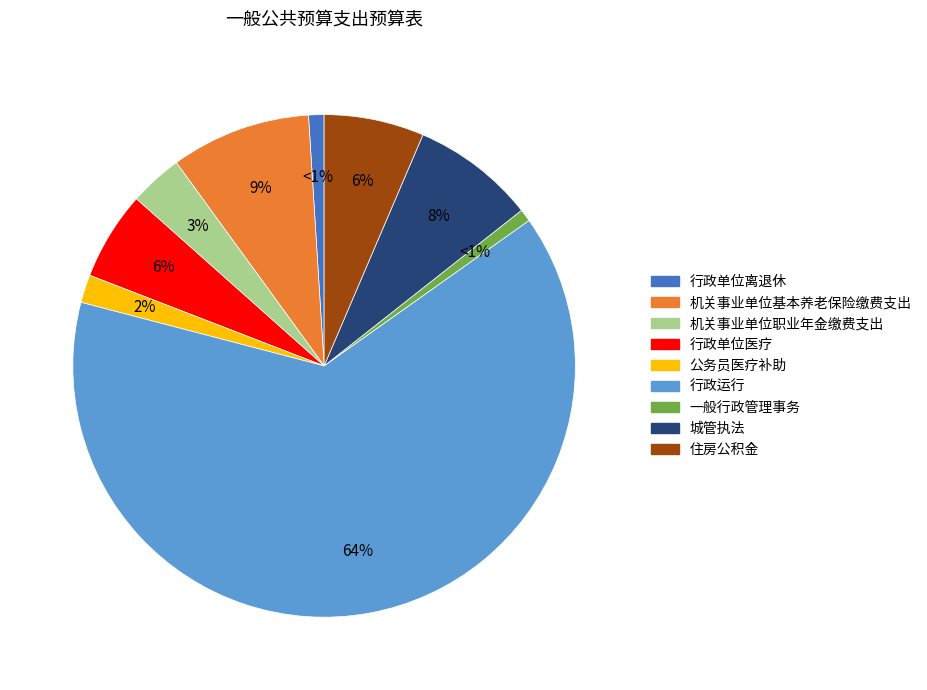

The 公务员医疗补助 slice represents 11% of the pie. True or false?

False